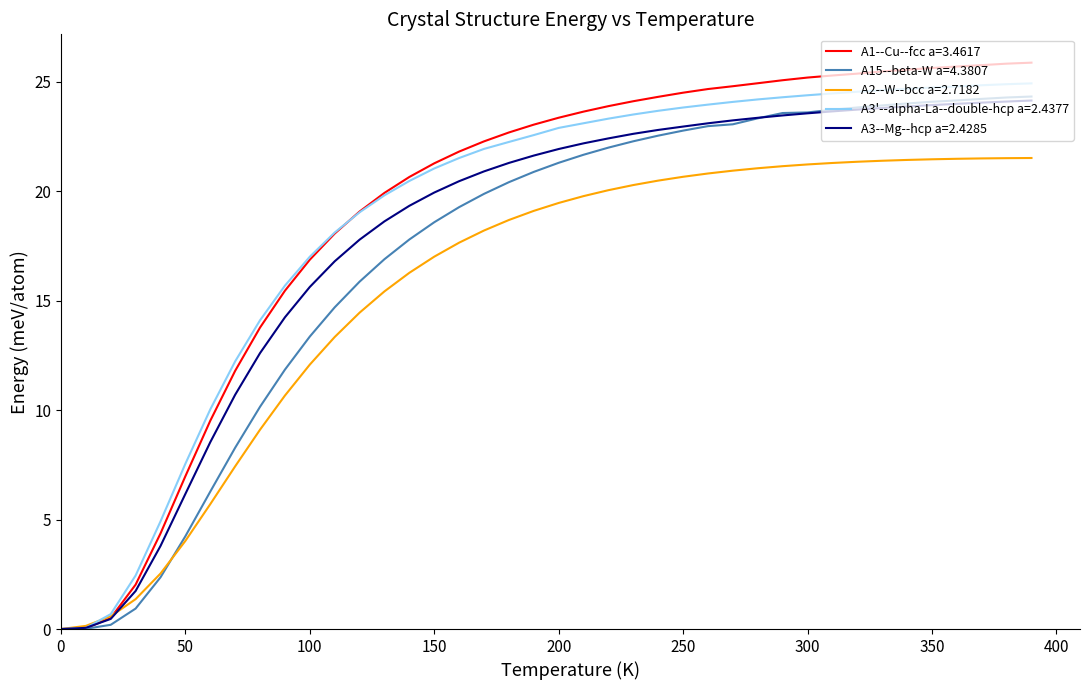

Which series has the widest spread of values?

A1--Cu--fcc a=3.4617